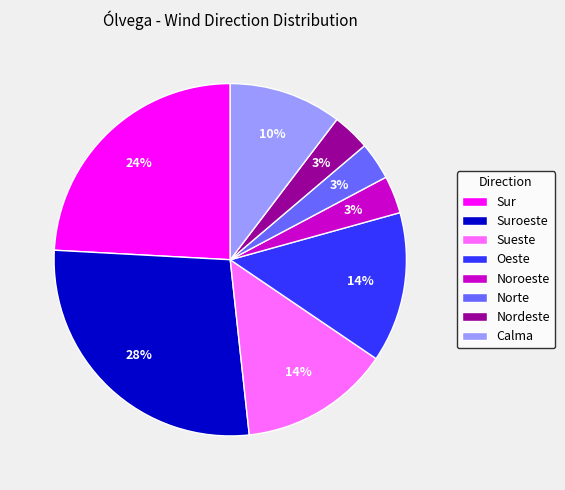

The Nordeste slice represents 3% of the pie. True or false?

True